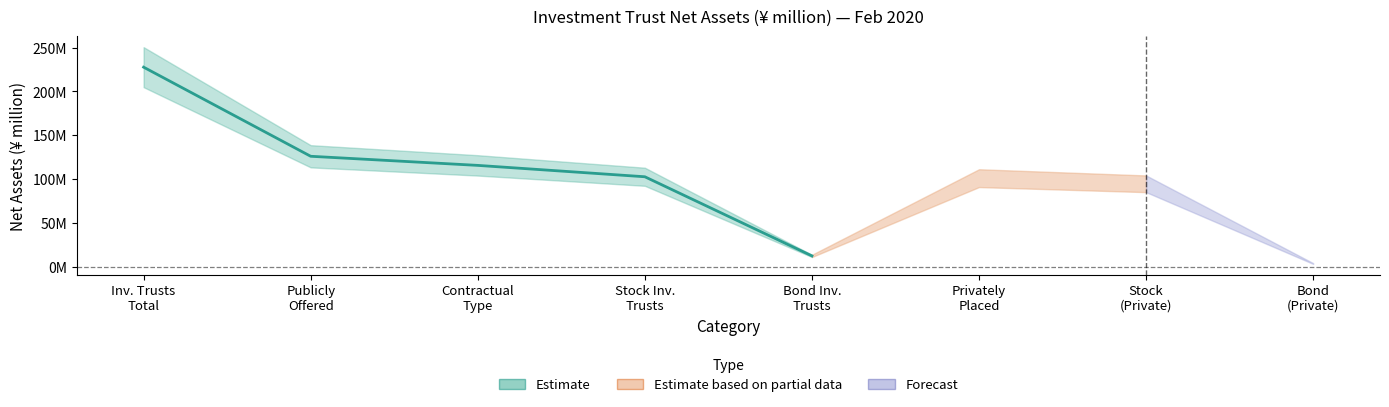

What position from the left is Publicly
Offered?

2